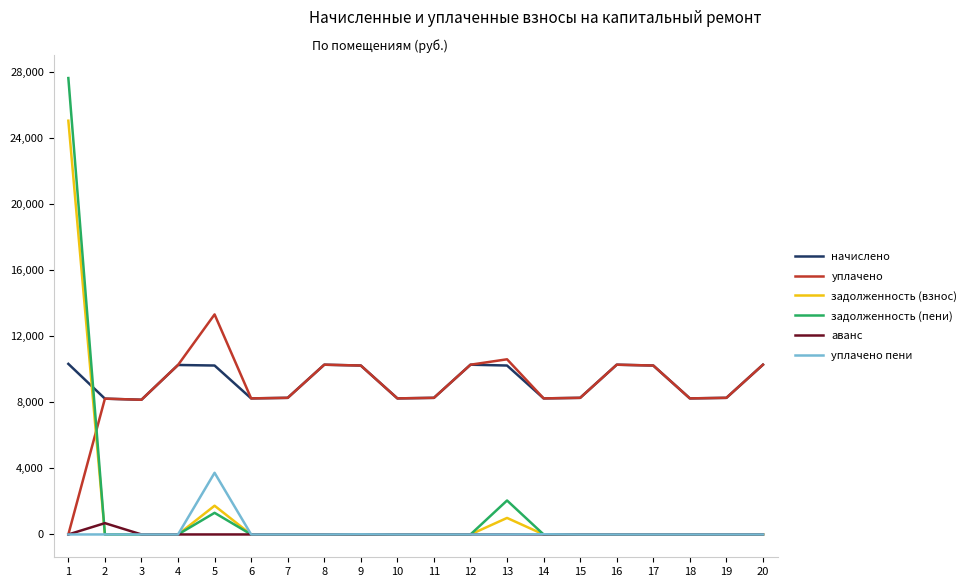

Where do уплачено and задолженность (пени) first cross each other?

1 and 2